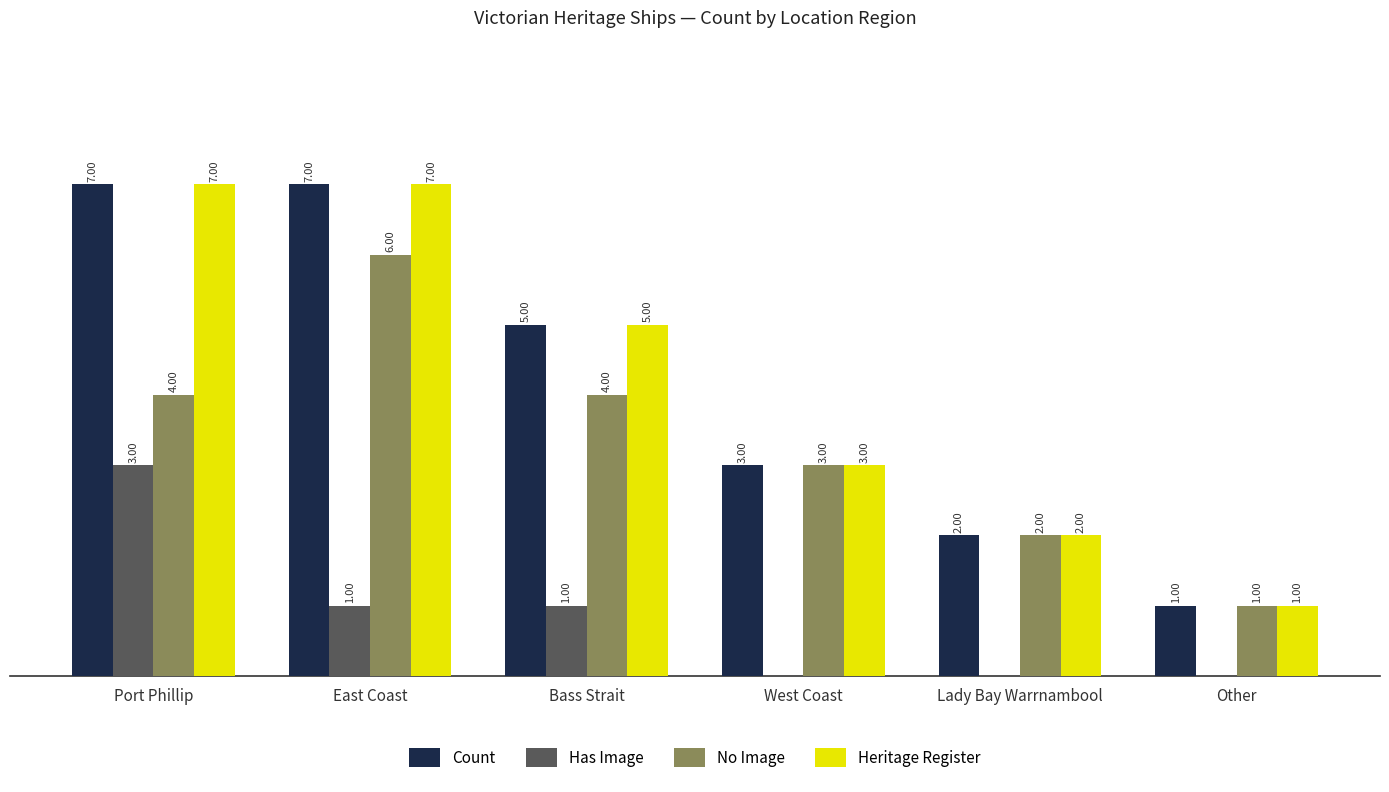

Reading right to left, transcribe all the data shown in this chart.

Count: 1	2	3	5	7	7
Has Image: 0	0	0	1	1	3
No Image: 1	2	3	4	6	4
Heritage Register: 1	2	3	5	7	7